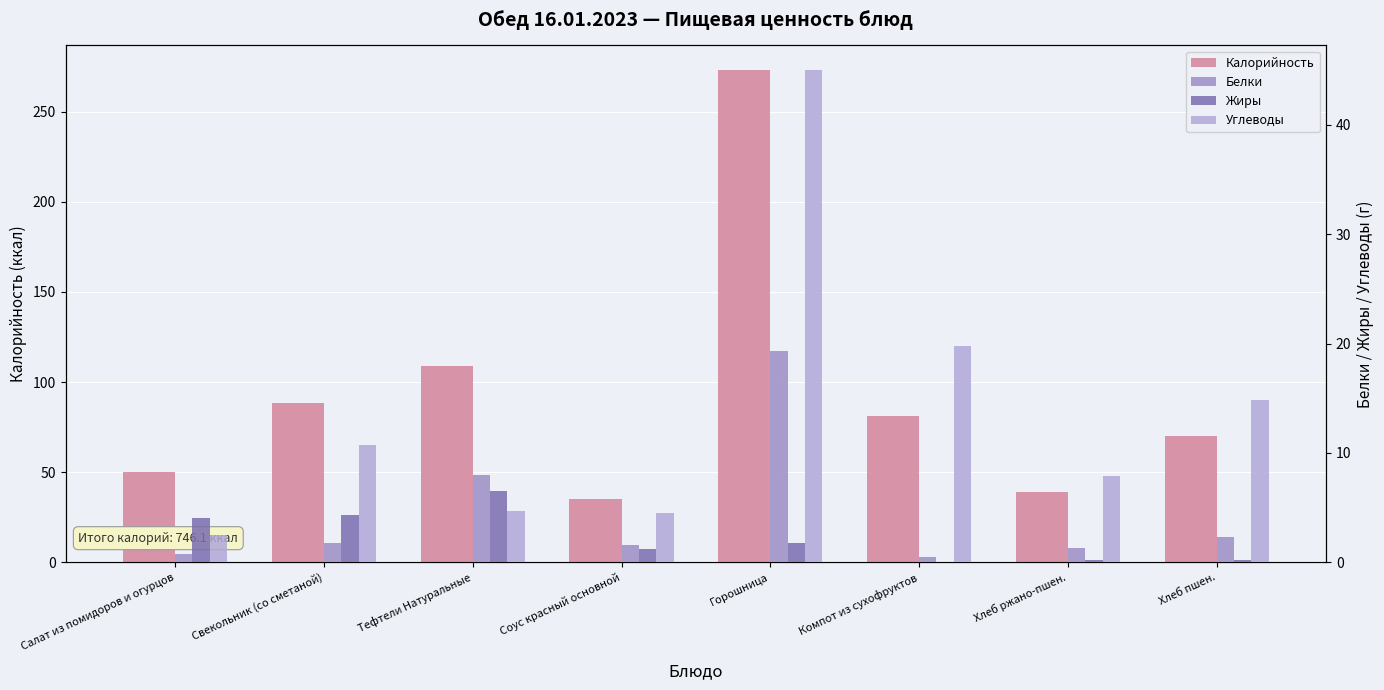

Reading right to left, extract all data points from this chart.

Калорийность: 70.3	39.1	81.0	273.1	35.3	109.1	88.3	49.9
Белки: 2.3	1.3	0.5	19.3	1.6	8.0	1.8	0.8
Жиры: 0.2	0.2	0.0	1.8	1.2	6.5	4.3	4.1
Углеводы: 14.8	7.9	19.8	45.0	4.5	4.7	10.7	2.5